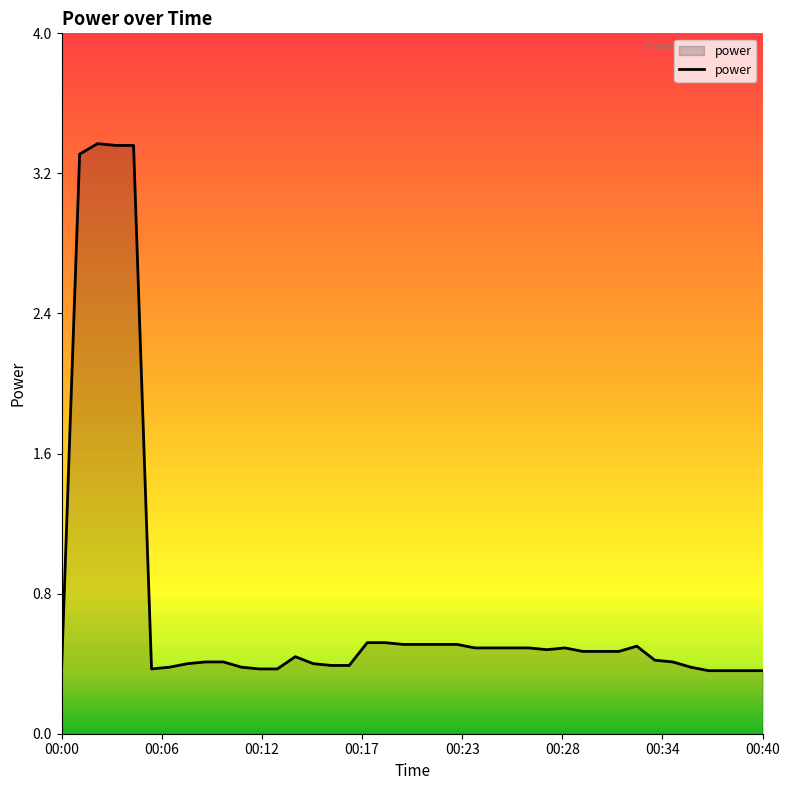

What is the difference between the maximum and minimum values?

3.0